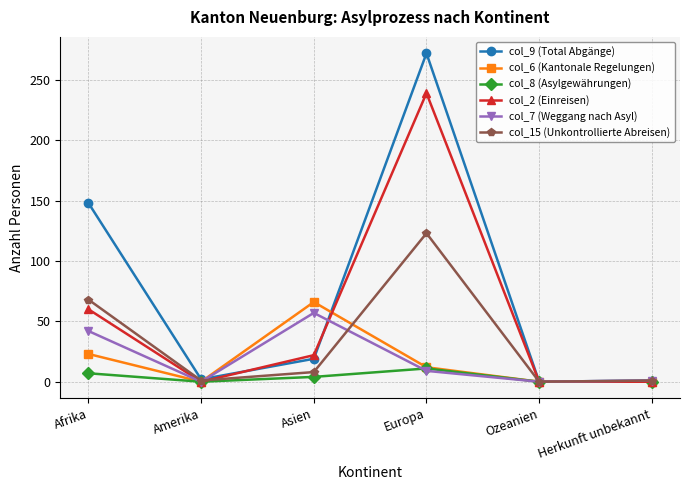

Where is the first local maximum for col_7 (Weggang nach Asyl)?

Asien